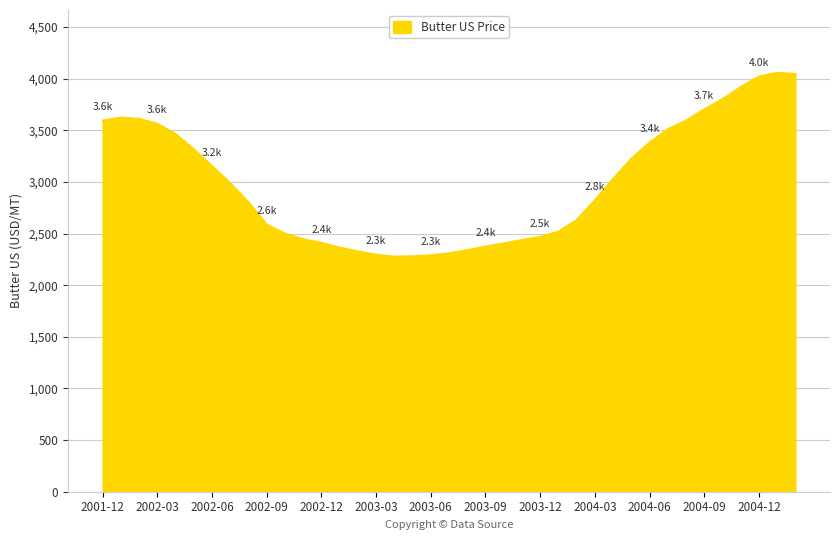

What is the maximum value shown in the chart?

4057.1